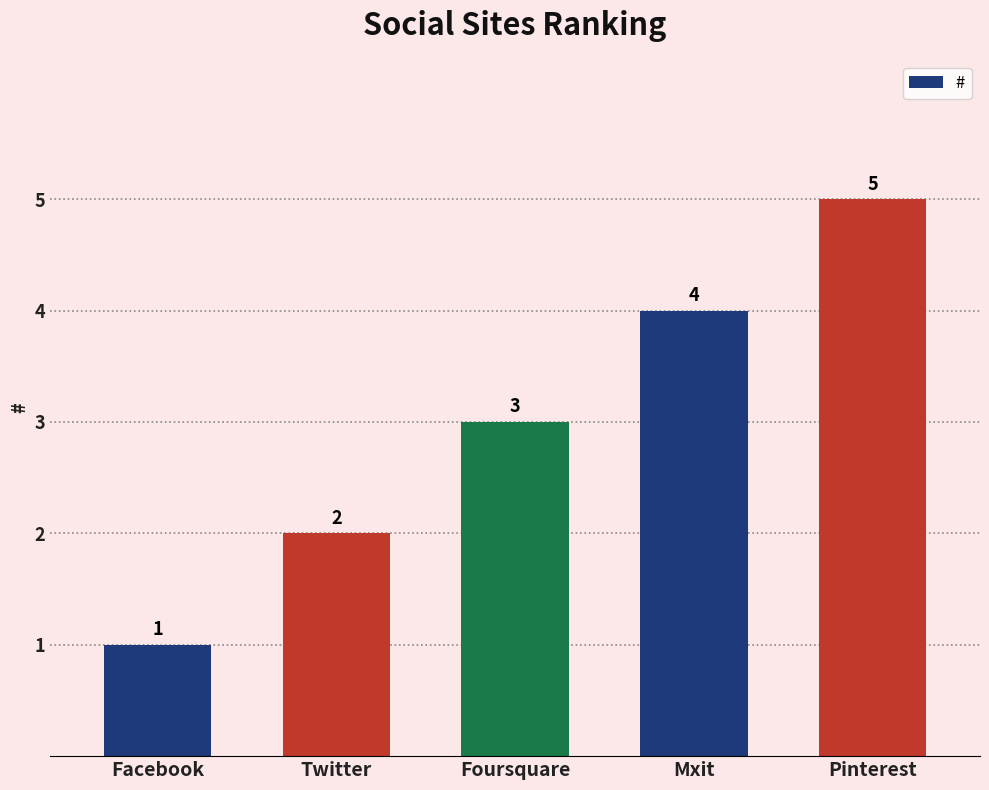

Does the chart contain stacked bars?

No